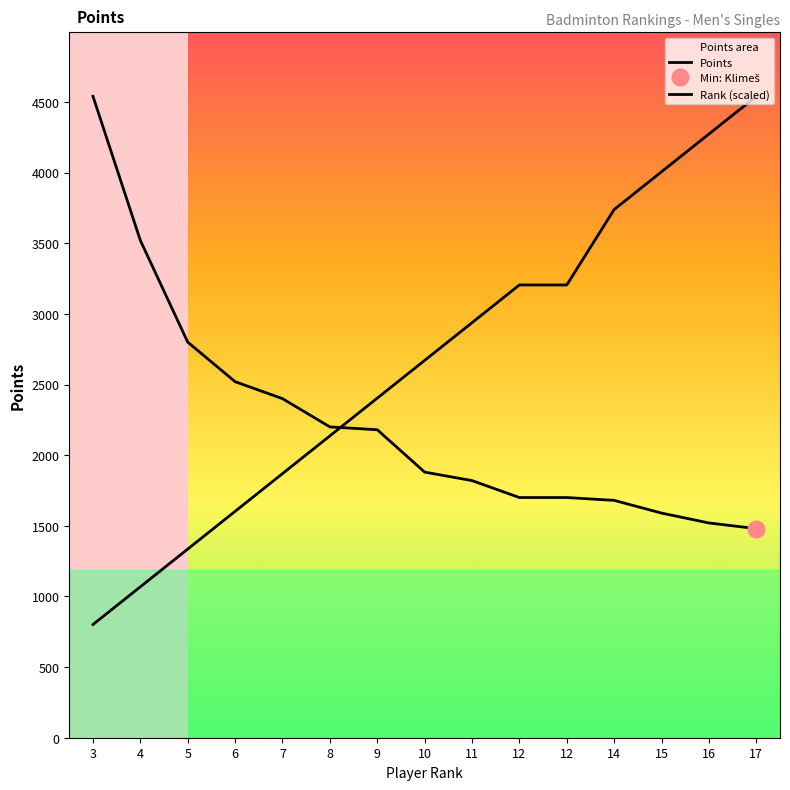

How many times do Rank (scaled) and Points cross each other?

1